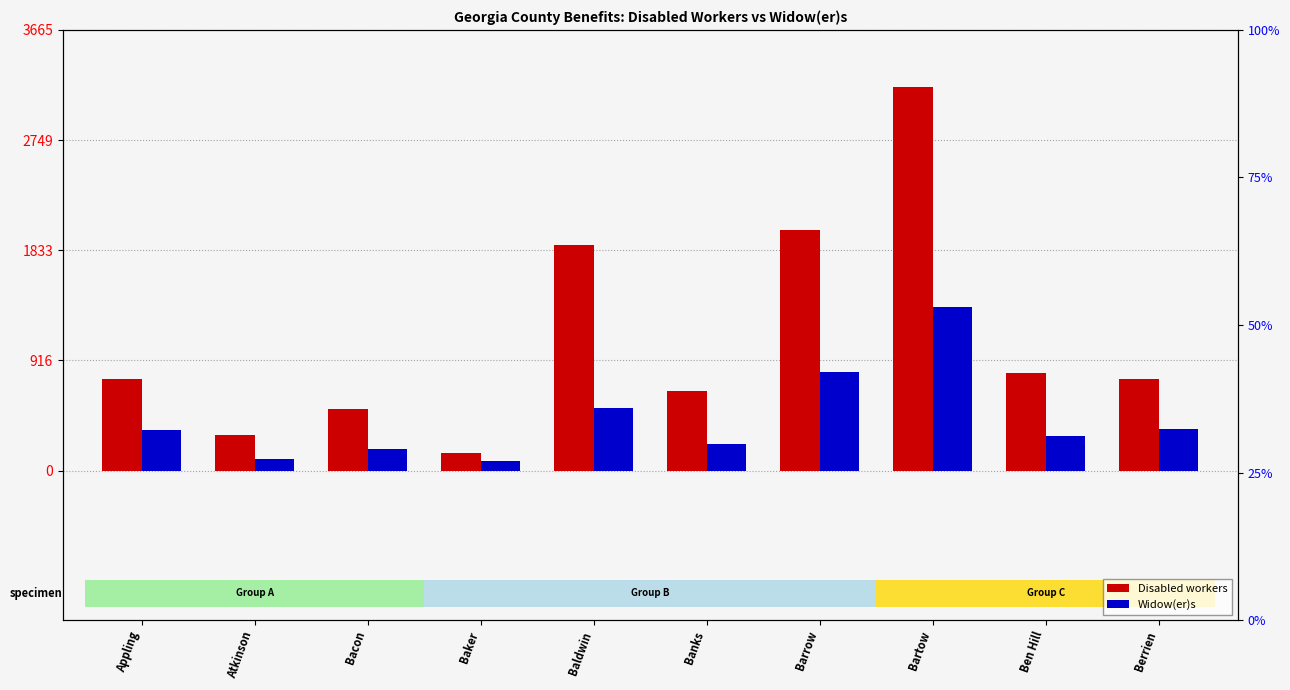

Is the value of Disabled workers at Baker greater than the value of Widow(er)s at Bartow?

No